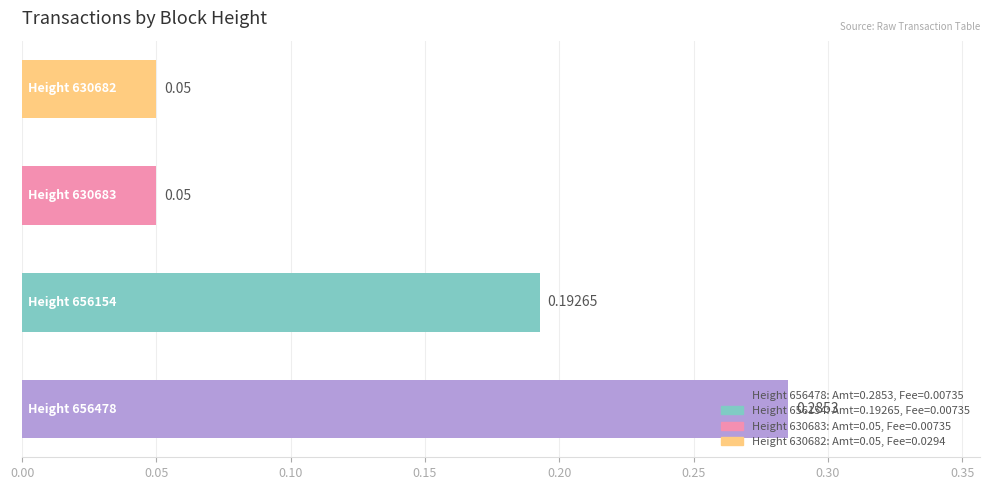

What is the sum of all values?

0.6